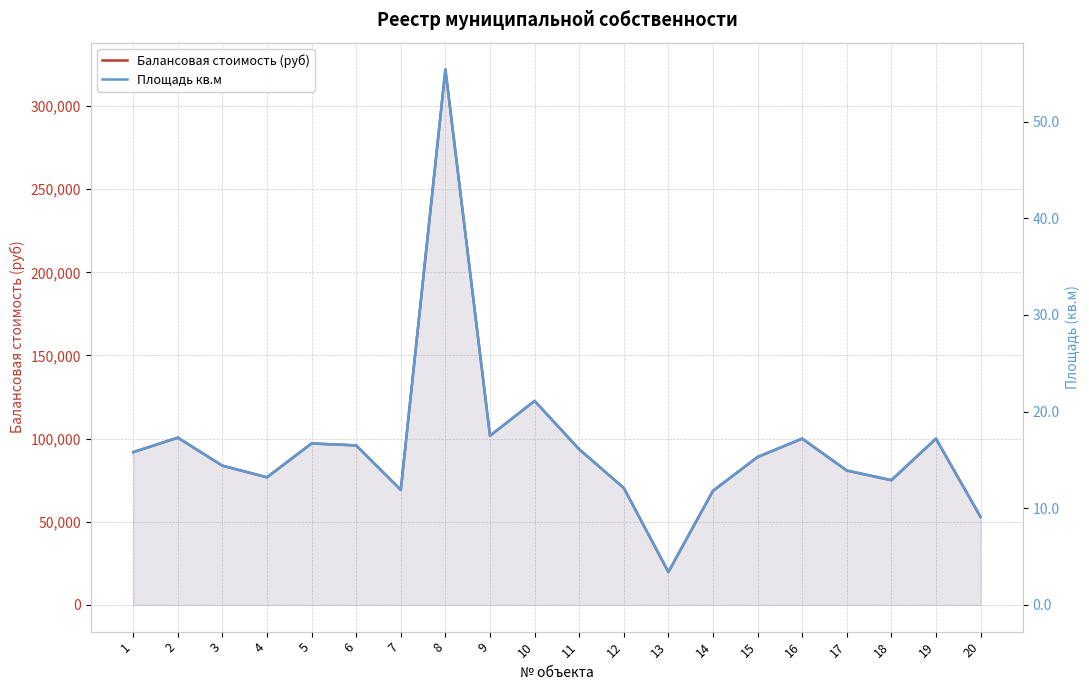

Count the number of data series in this chart.

2